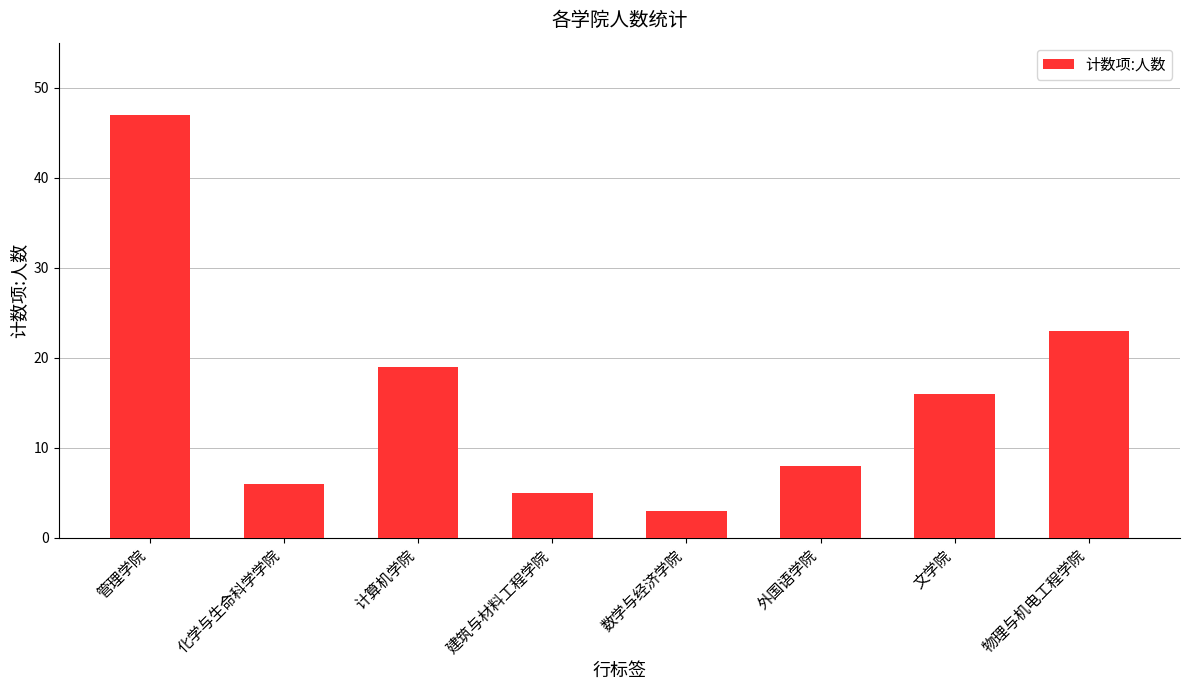

Reading left to right, extract all data points from this chart.

47	6	19	5	3	8	16	23